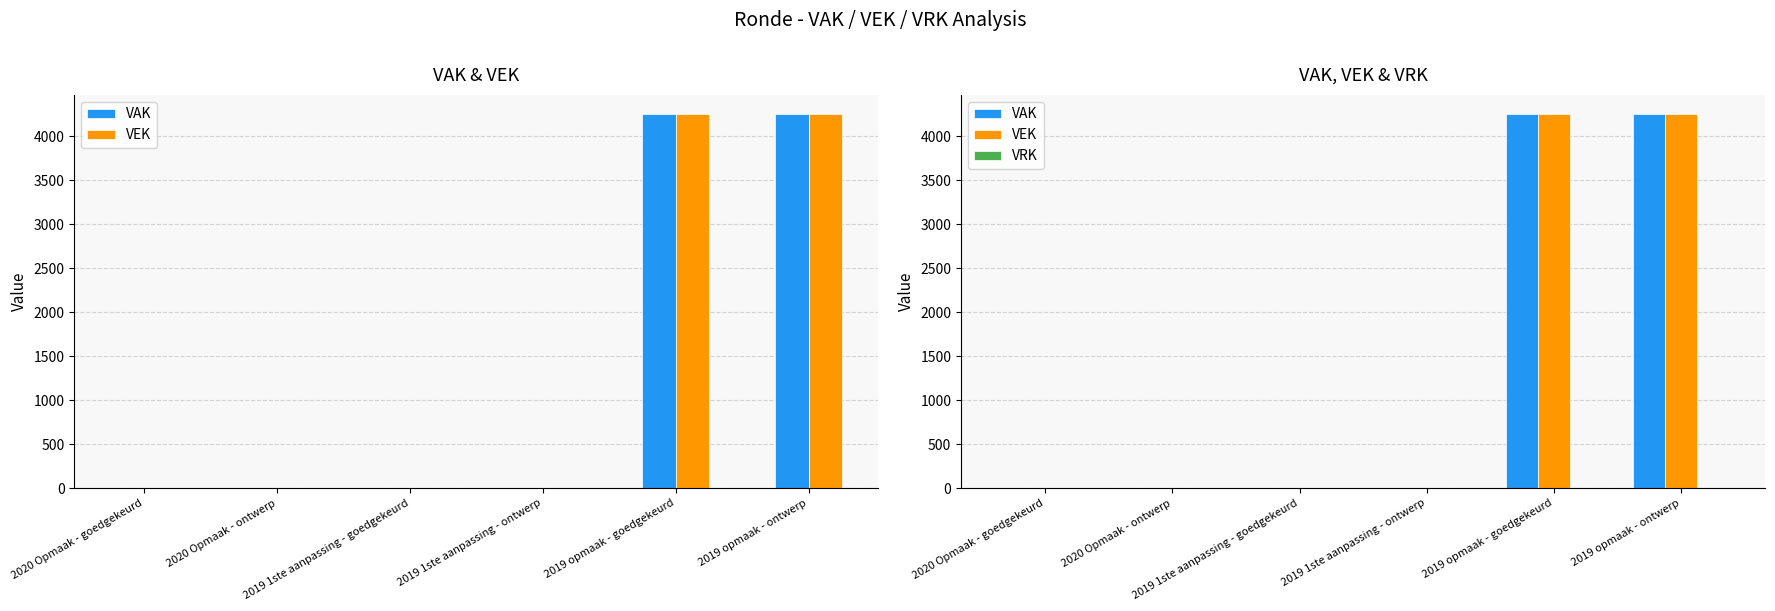

Between 2019 opmaak - ontwerp and 2019 opmaak - goedgekeurd, which is larger?

2019 opmaak - ontwerp